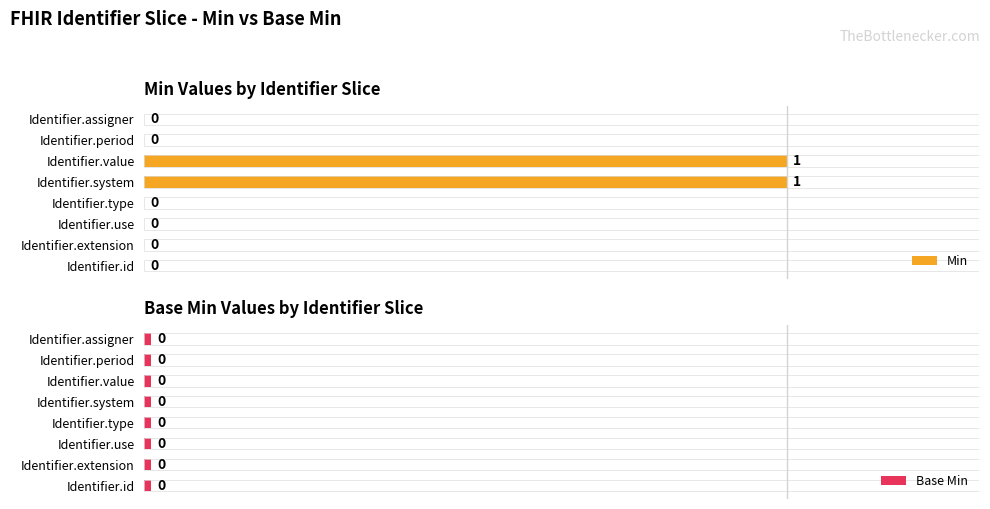

What is the difference between the second highest and minimum values in the Min series?

1